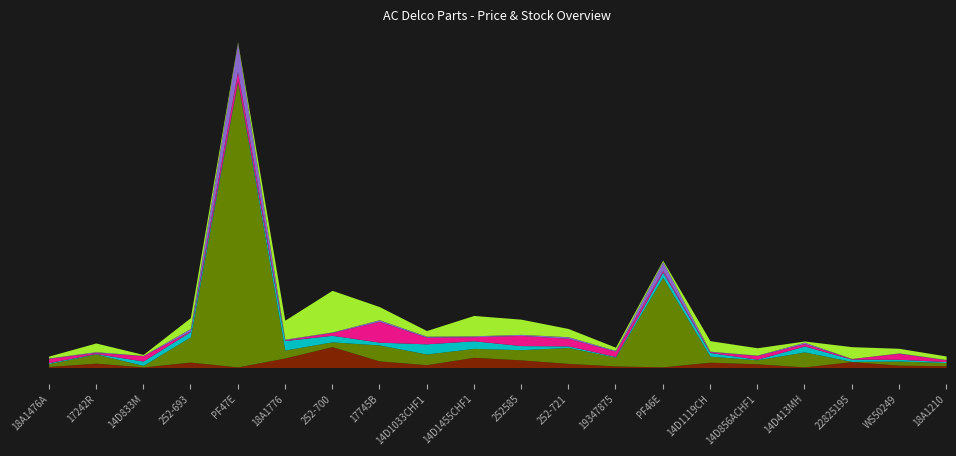

What are all the series names shown in the legend?

Price, Stock, Weight_proxy, Price_alt, Stock_norm, Price_scaled